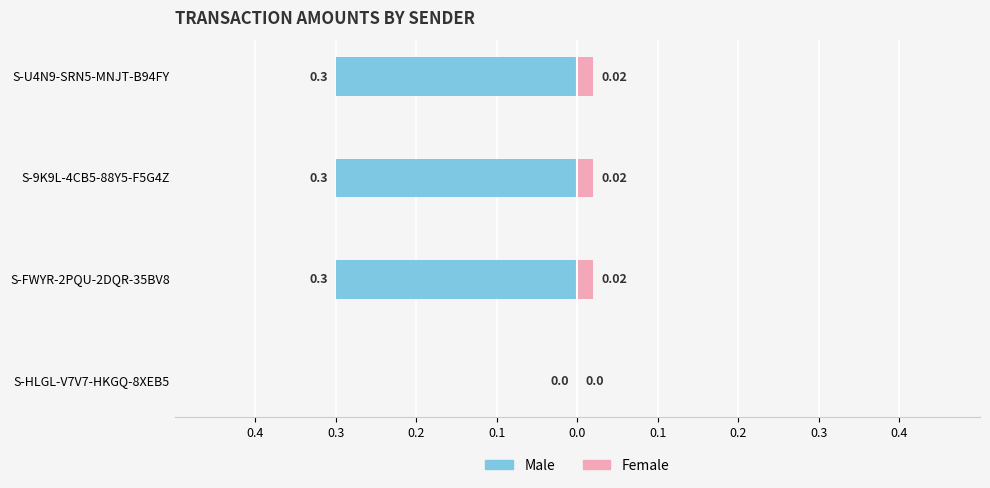

How many bars are there in each group?

2